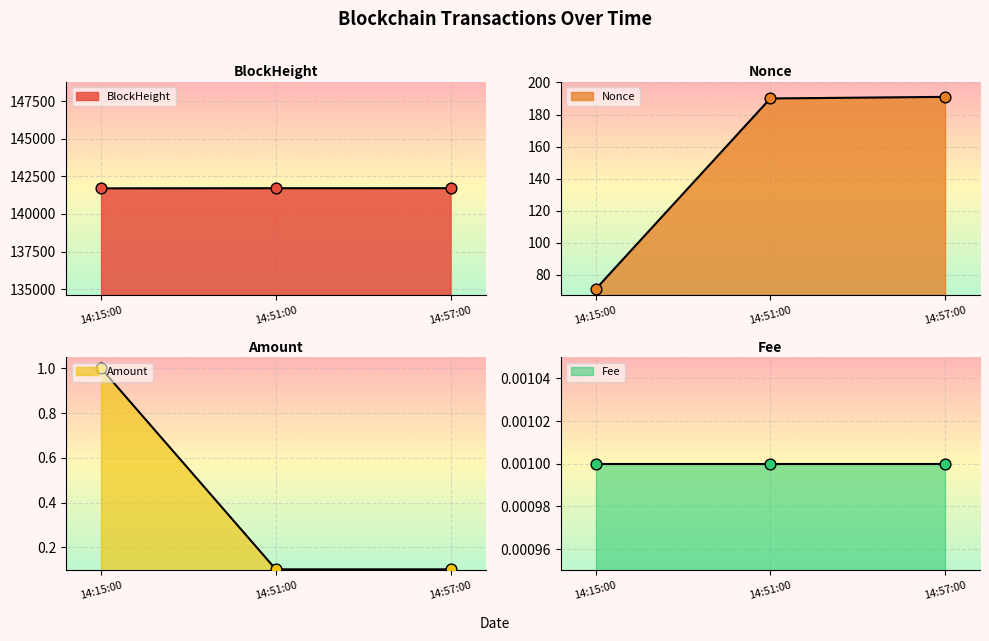

At which category is the sum across all series the highest?

14:57:00